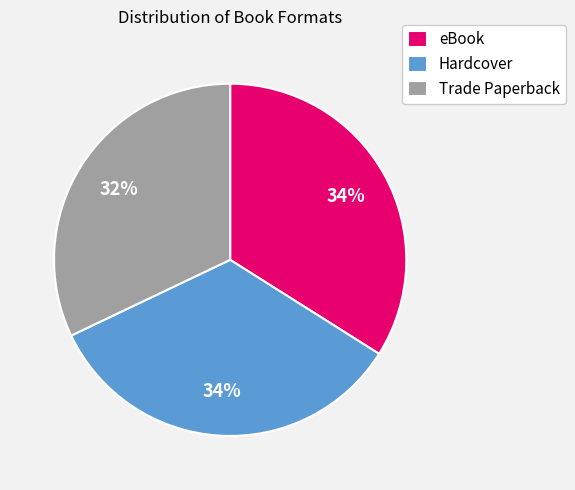

To the nearest percent, what is the difference between the largest and smallest slice percentages?

2%